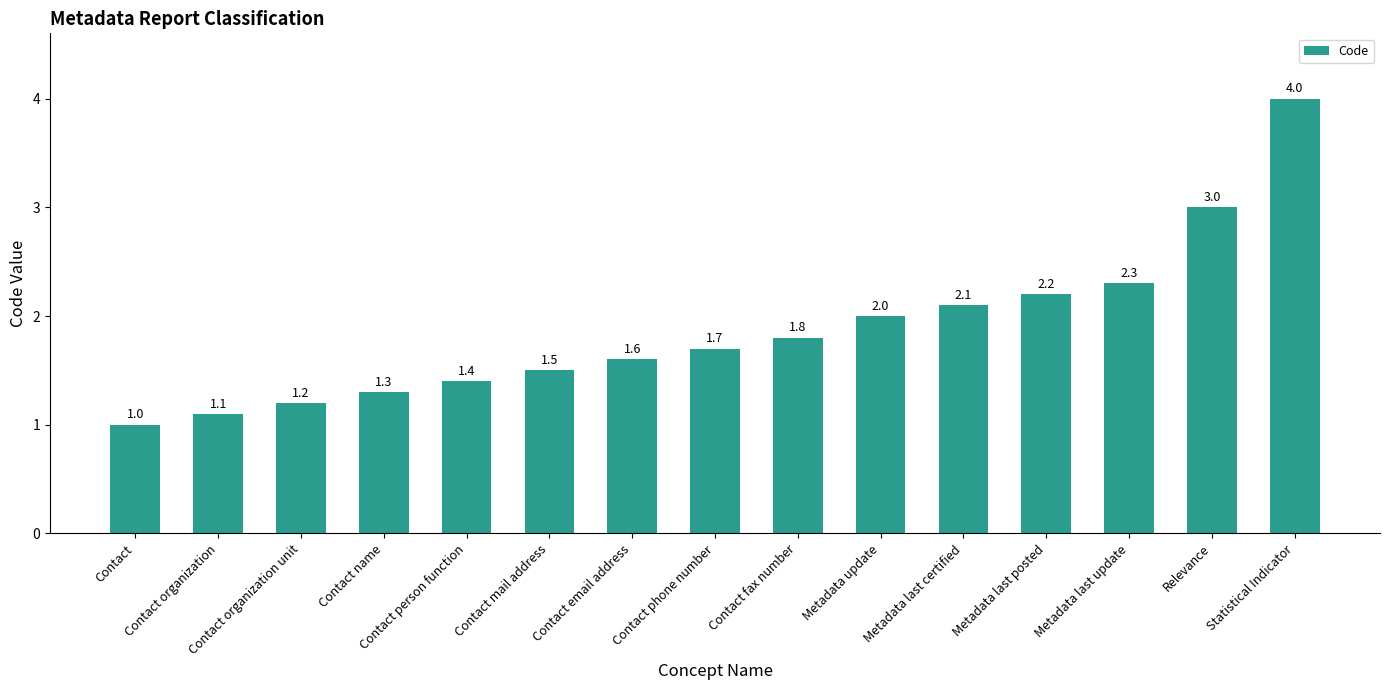

The chart shows a value of 2.0 at Metadata update. True or false?

True